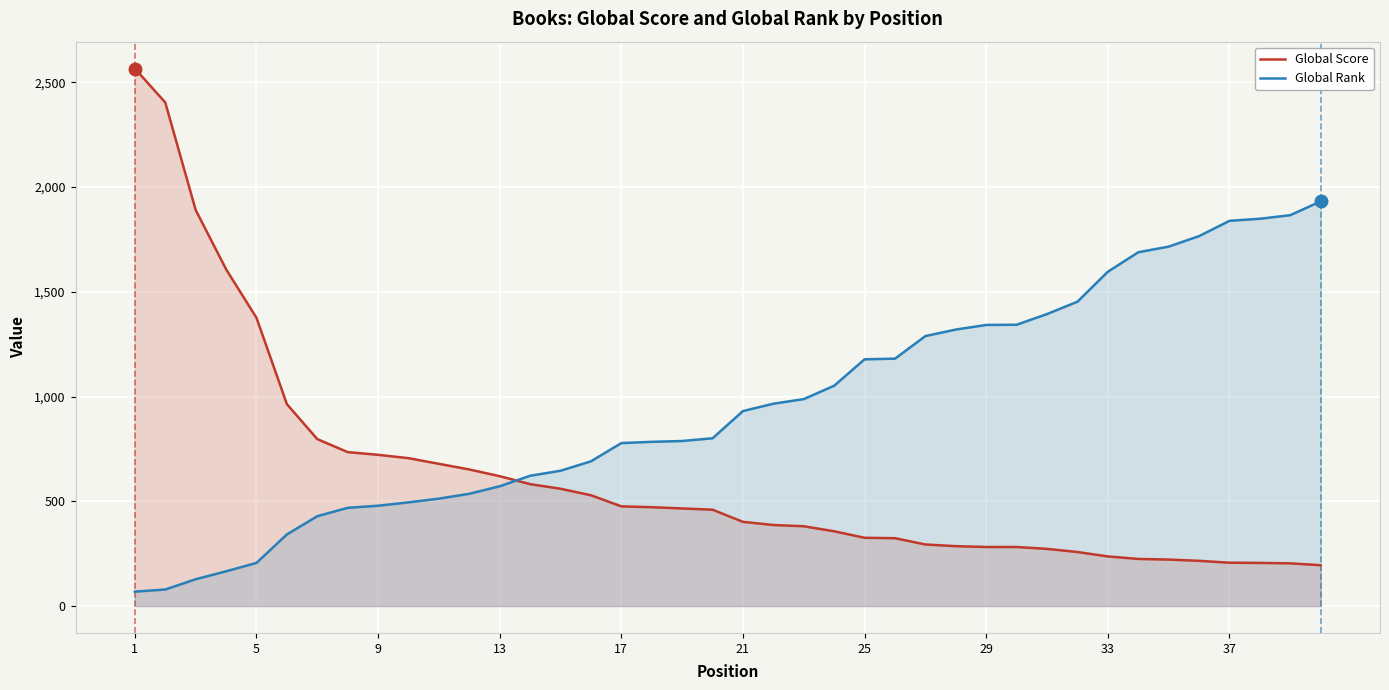

What is the sum of all Global Score values?

24829